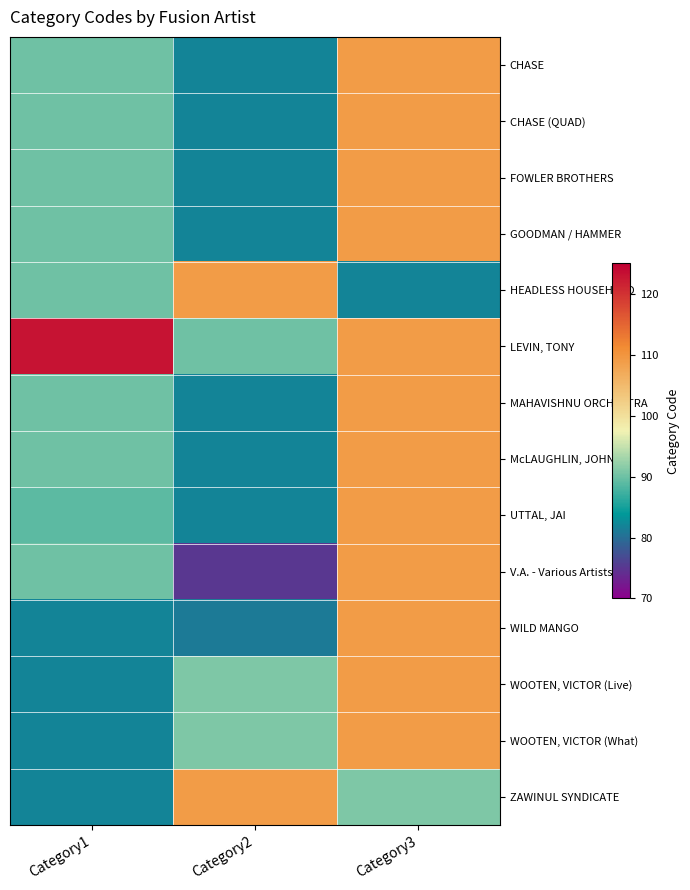

Which series has the largest total across all categories?

LEVIN, TONY